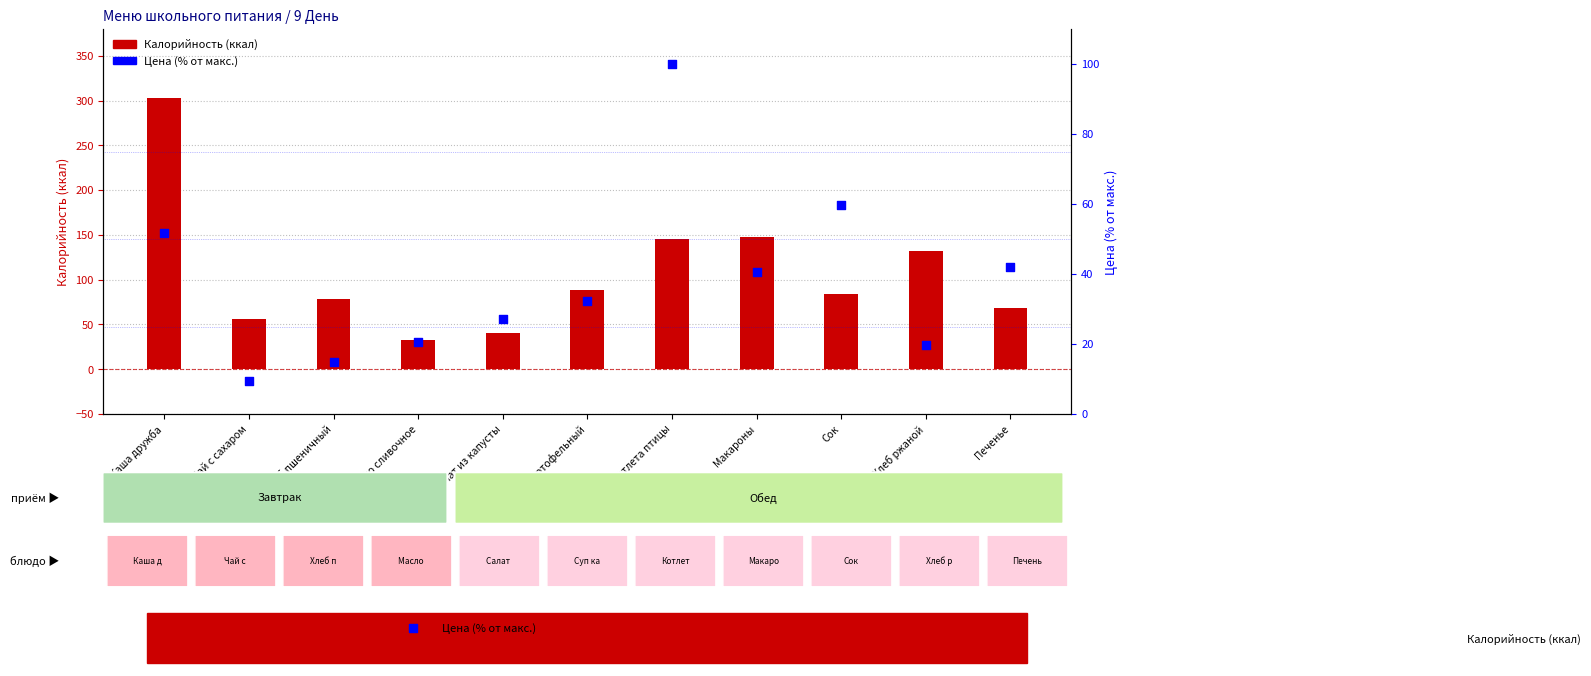

Is the value of Цена (% от макс.) at Масло сливочное greater than the value of Калорийность (ккал) at Макароны?

No